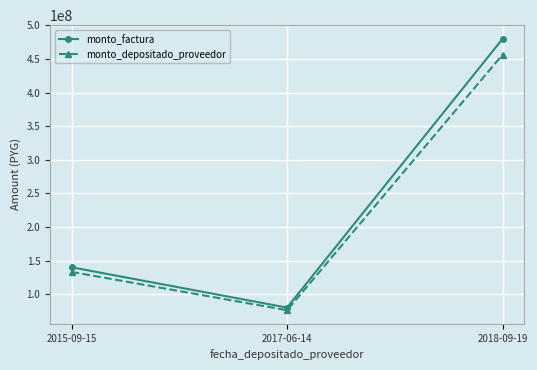

Which category has the highest value across all series?

2018-09-19